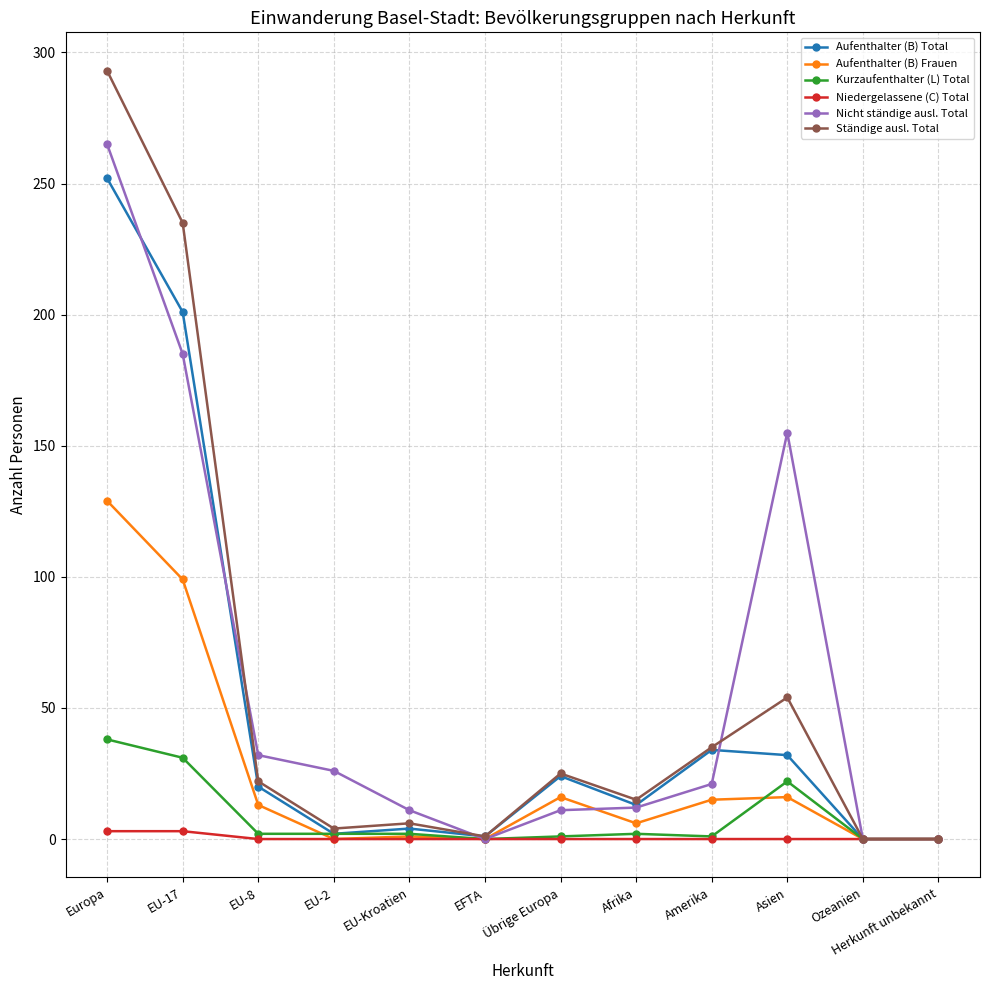

Rank the series by their maximum value, from highest to lowest.

Ständige ausl. Total, Nicht ständige ausl. Total, Aufenthalter (B) Total, Aufenthalter (B) Frauen, Kurzaufenthalter (L) Total, Niedergelassene (C) Total